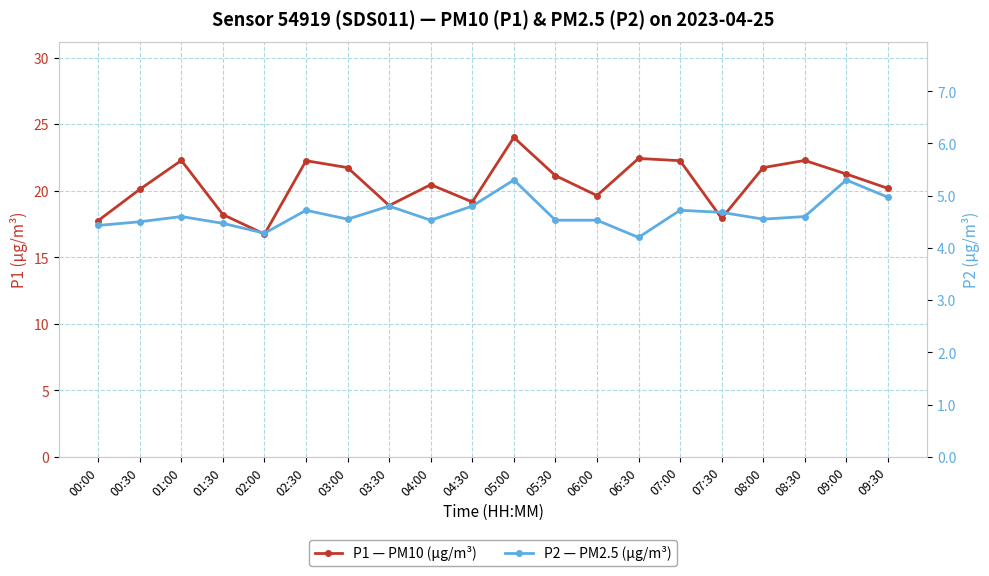

Which series changed the most between 08:30 and 09:00?

P1 — PM10 (µg/m³)